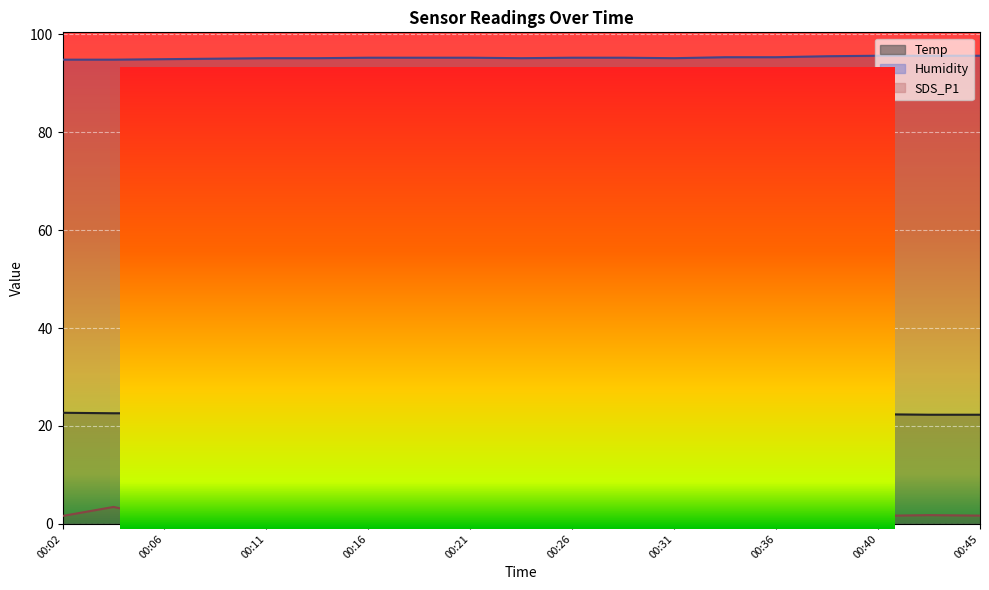

What are all the series names shown in the legend?

Temp, Humidity, SDS_P1